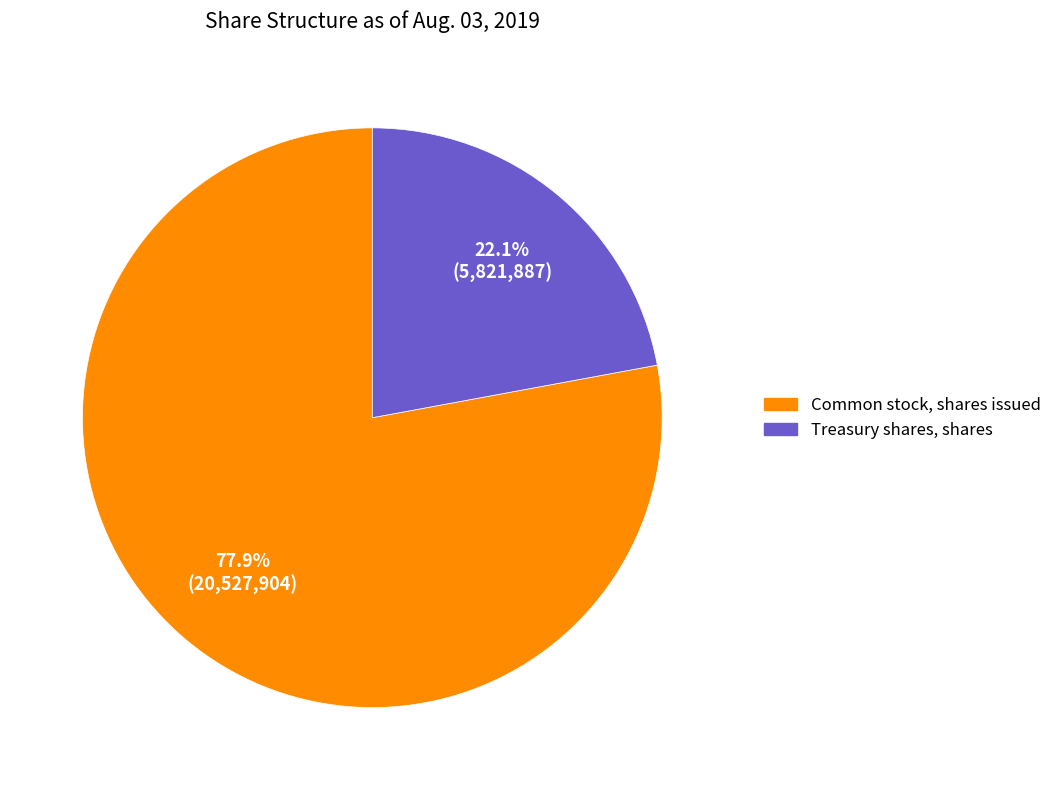

What is the ratio of the value at Common stock, shares issued to the value at Treasury shares, shares?

3.5